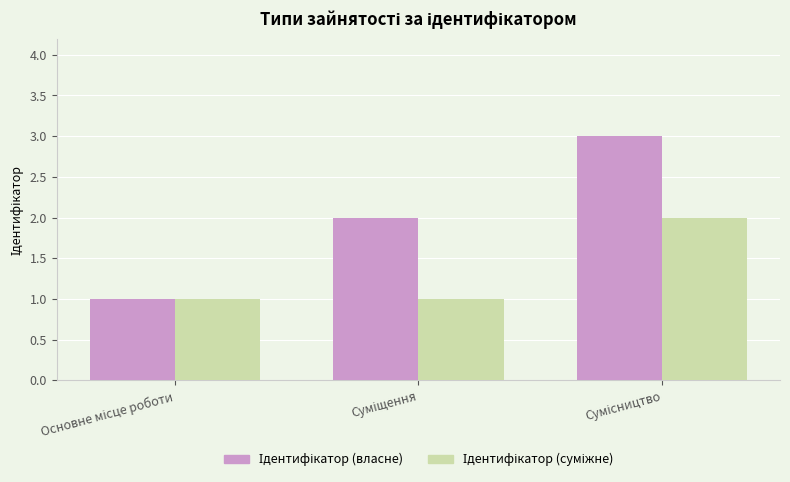

What is the greatest value displayed?

3